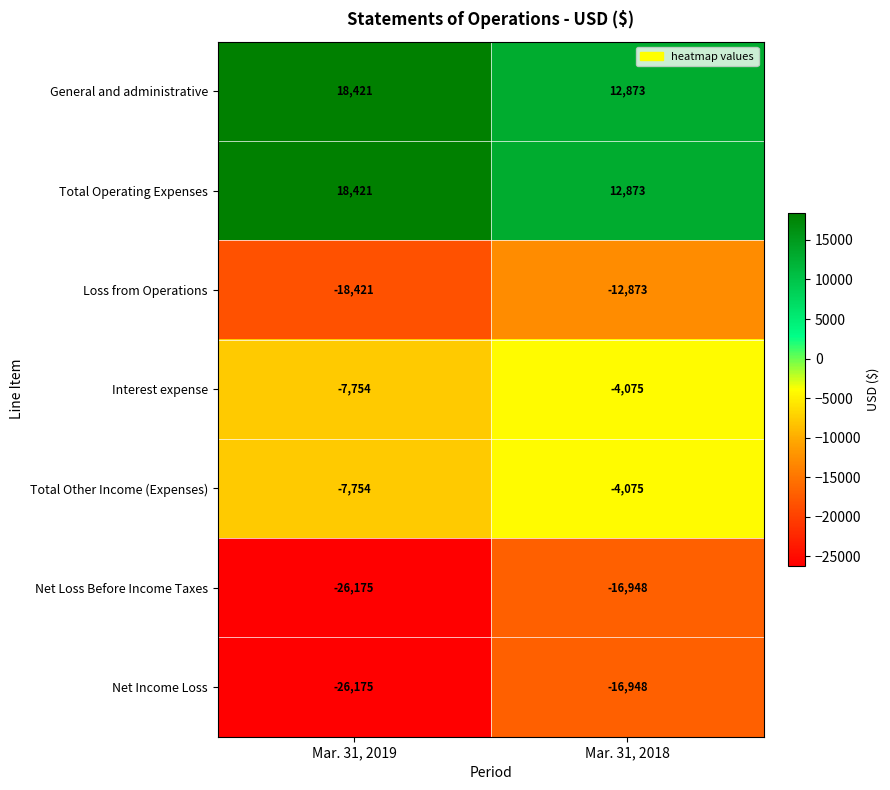

Reading right to left, what are all the values shown in this chart?

General and administrative: 12873	18421
Total Operating Expenses: 12873	18421
Loss from Operations: -12873	-18421
Interest expense: -4075	-7754
Total Other Income (Expenses): -4075	-7754
Net Loss Before Income Taxes: -16948	-26175
Net Income Loss: -16948	-26175